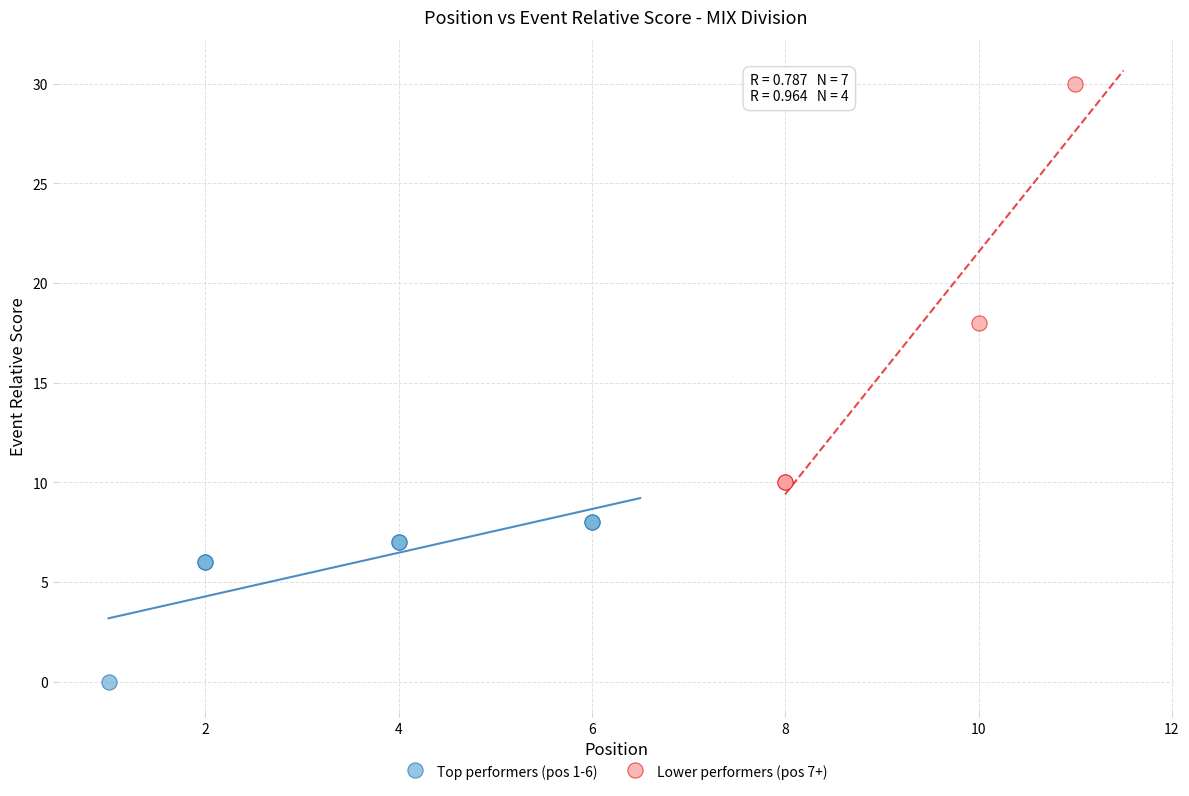

Which series has the largest Y range (max minus min)?

Lower performers (pos 7+)